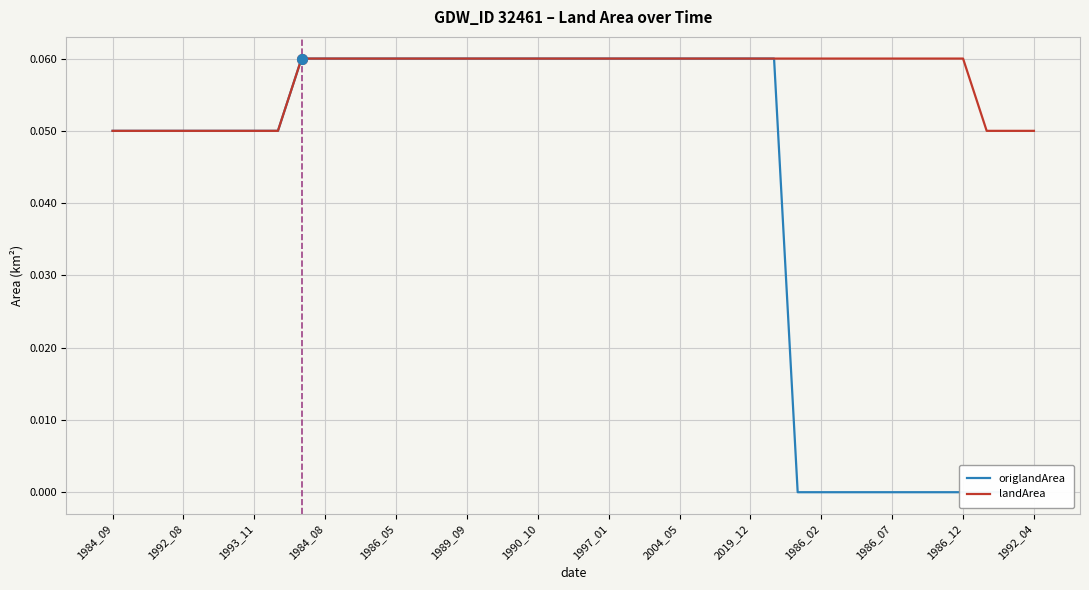

What is the sum of the landArea values at 24 and 28?

0.1